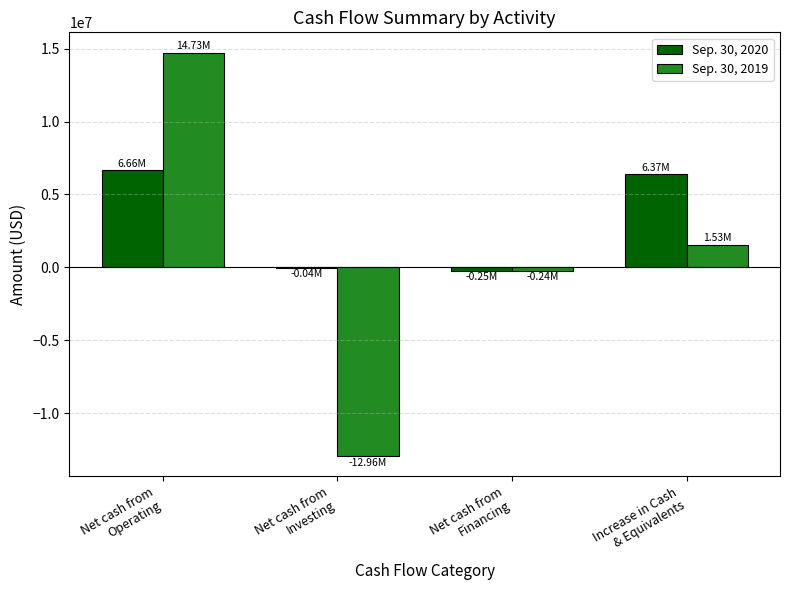

Read the Sep. 30, 2020 value at Net cash from
Operating.

6655773